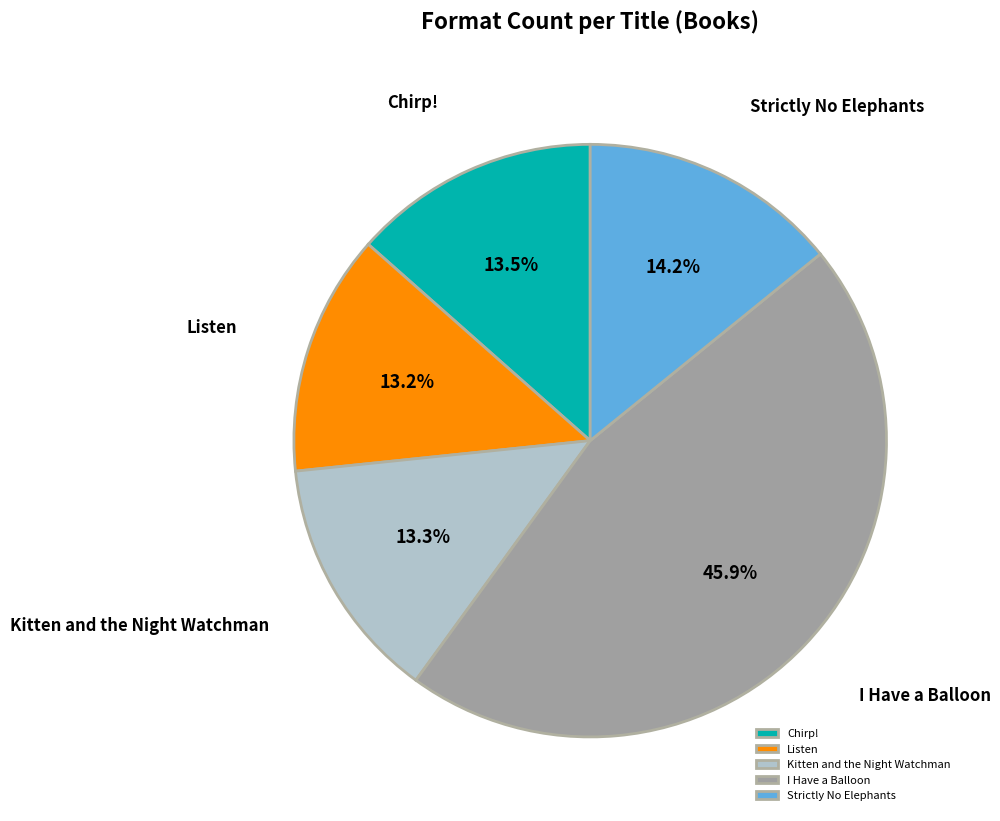

To the nearest percent, what percentage of the pie is Kitten and the Night Watchman?

13%